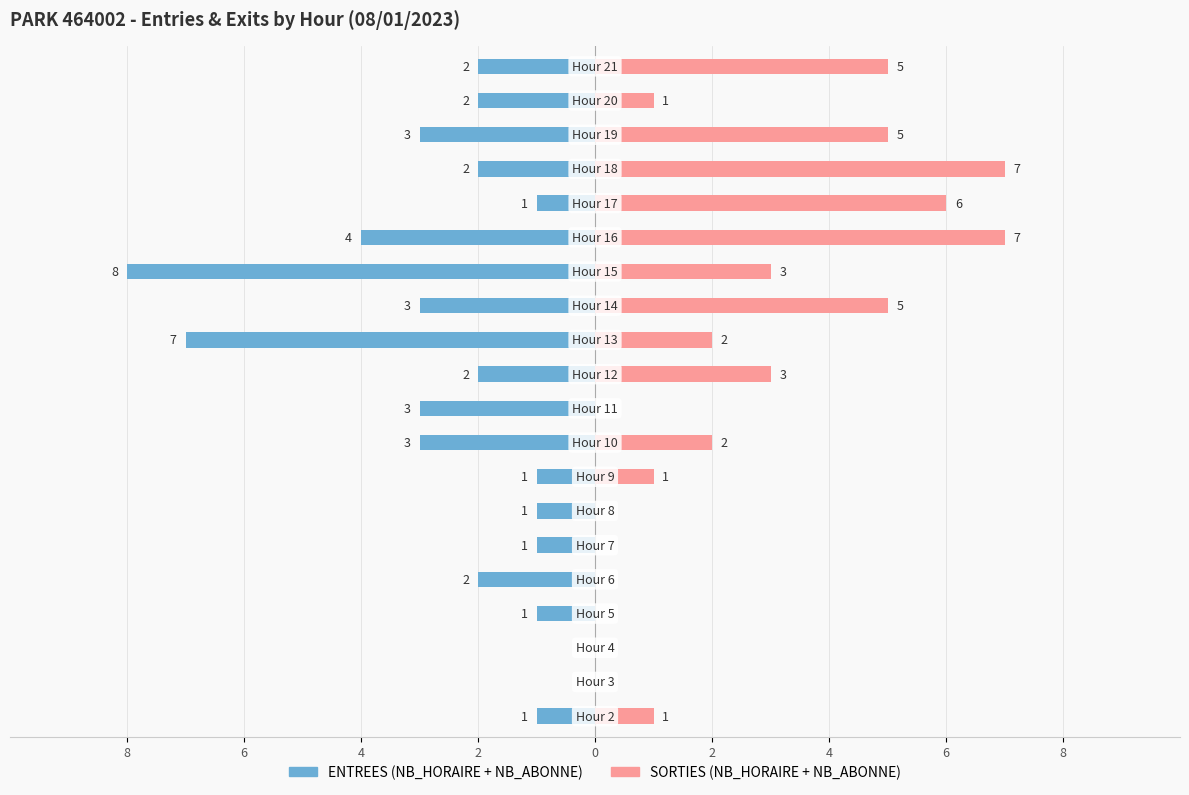

What is the total value across all series at 8?

-1